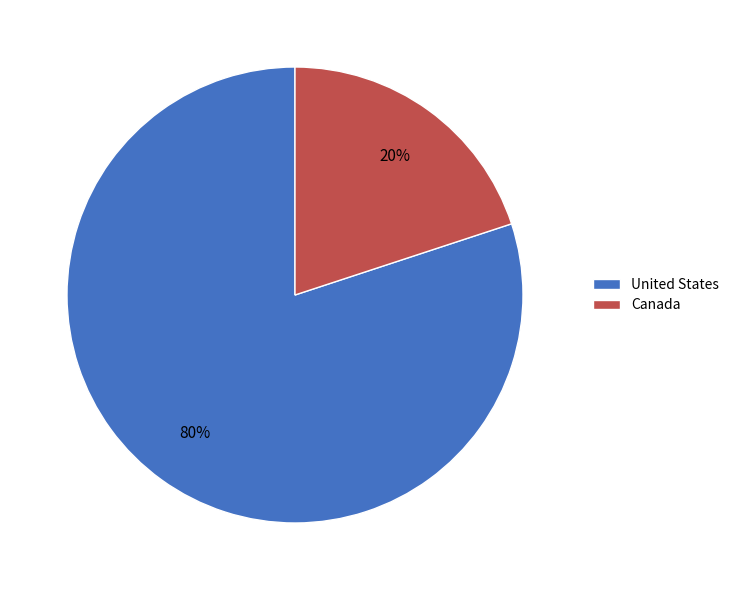

Rank the categories by value from lowest to highest.

Canada, United States